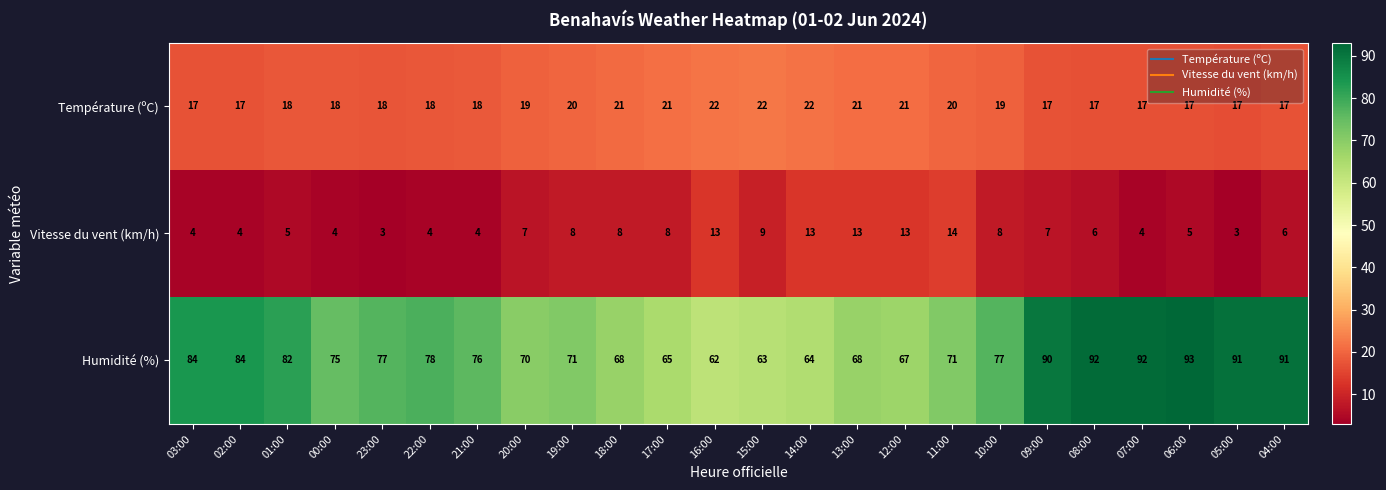

The value of Humidité (%) at 17:00 is 65. True or false?

True